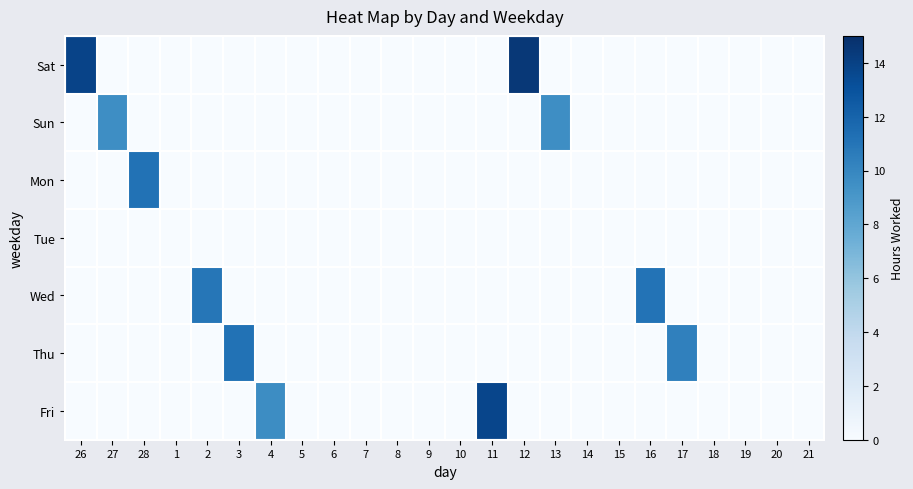

Between 12 and 17, which is larger?

12